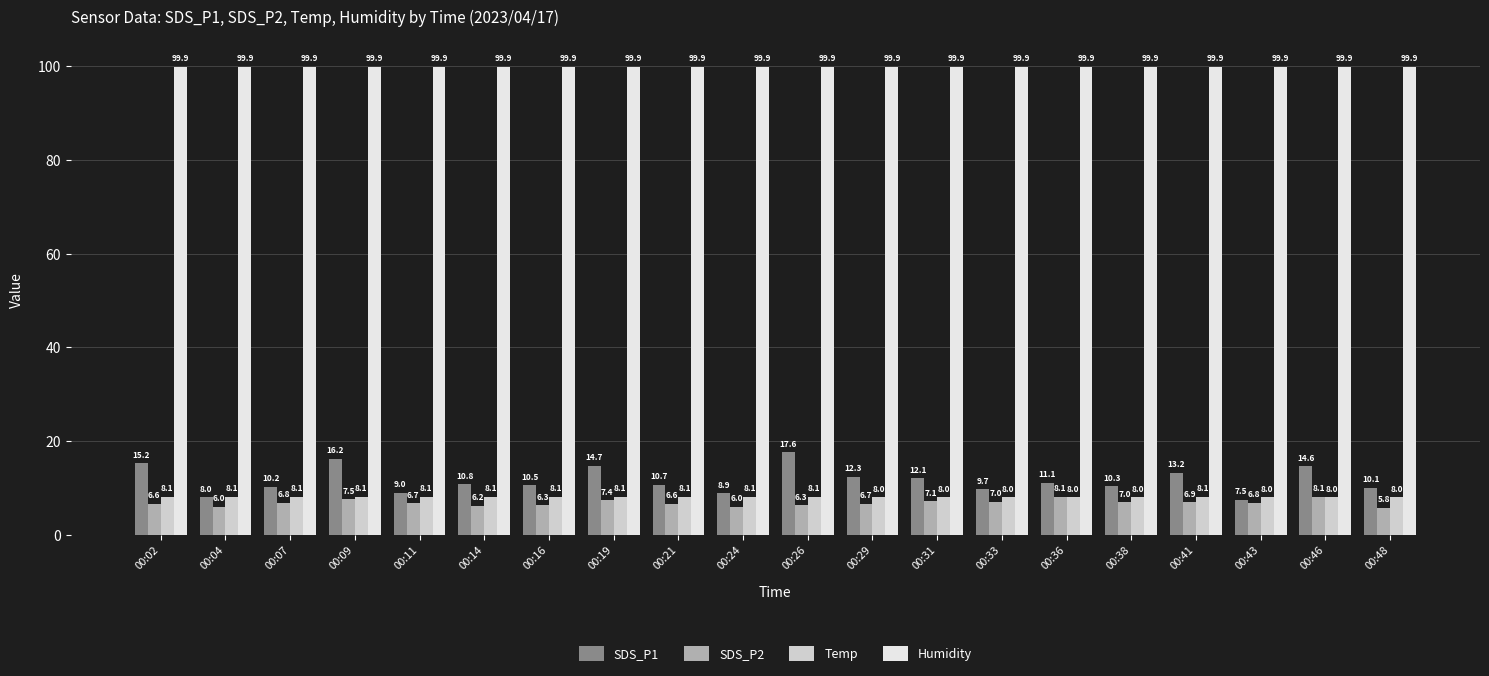

Rank the series at 00:11 from lowest to highest value.

SDS_P2, Temp, SDS_P1, Humidity